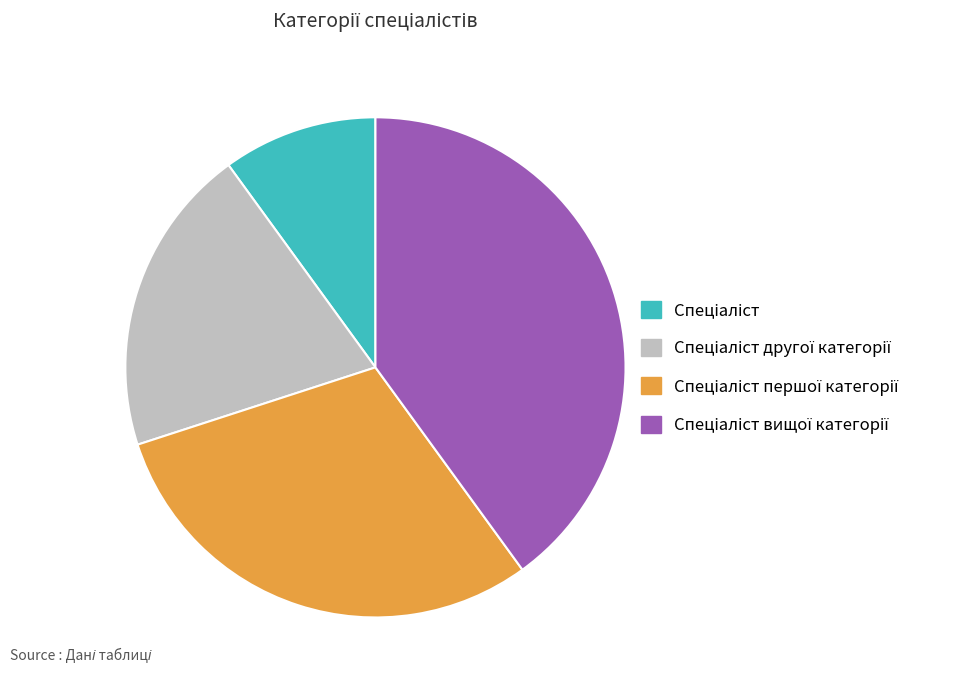

Is there any slice that represents more than half of the pie?

No